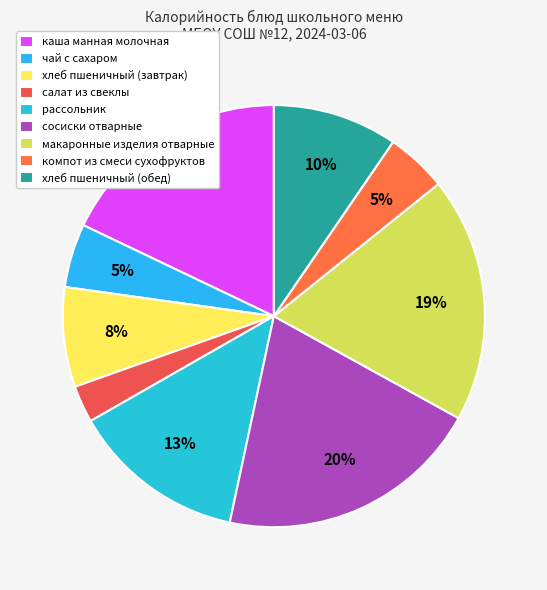

Which slice is the smallest?

салат из свеклы